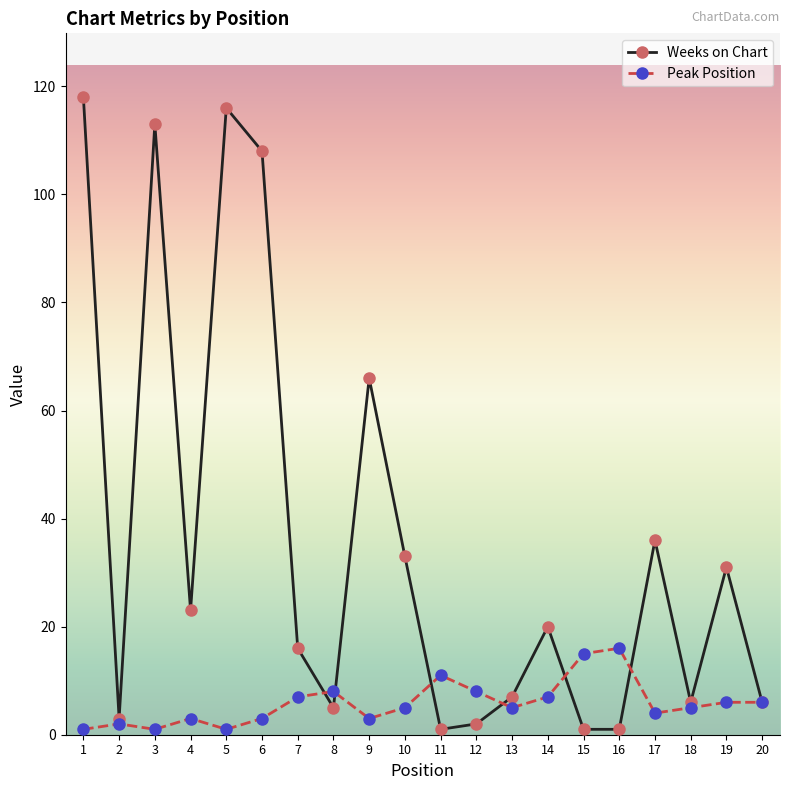

What is the difference between the Weeks on Chart values at 20 and 6?

102